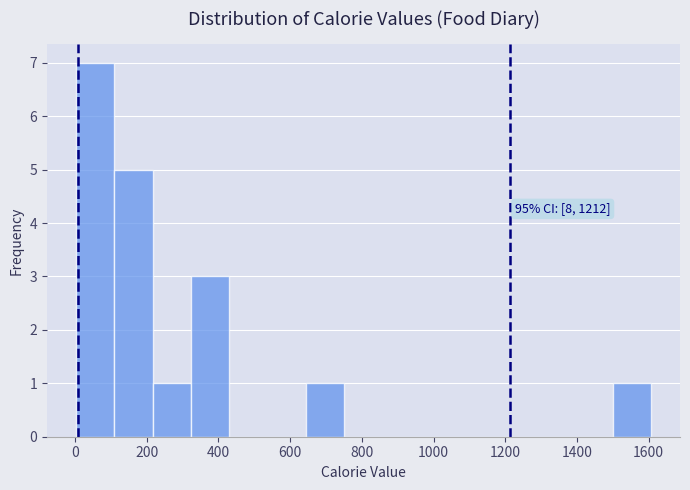

Over which range of the x-axis is the bar tallest?

0 to 100